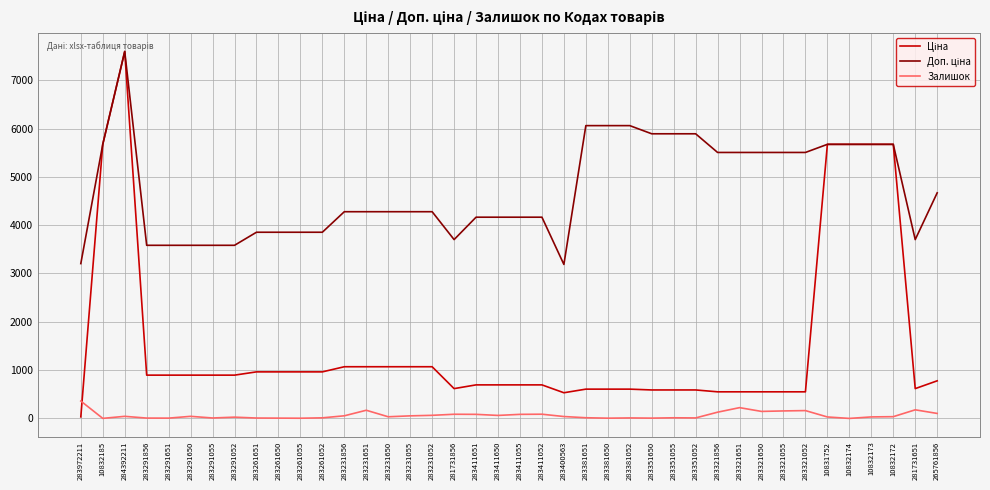

Which category has the highest value across all series?

284392211